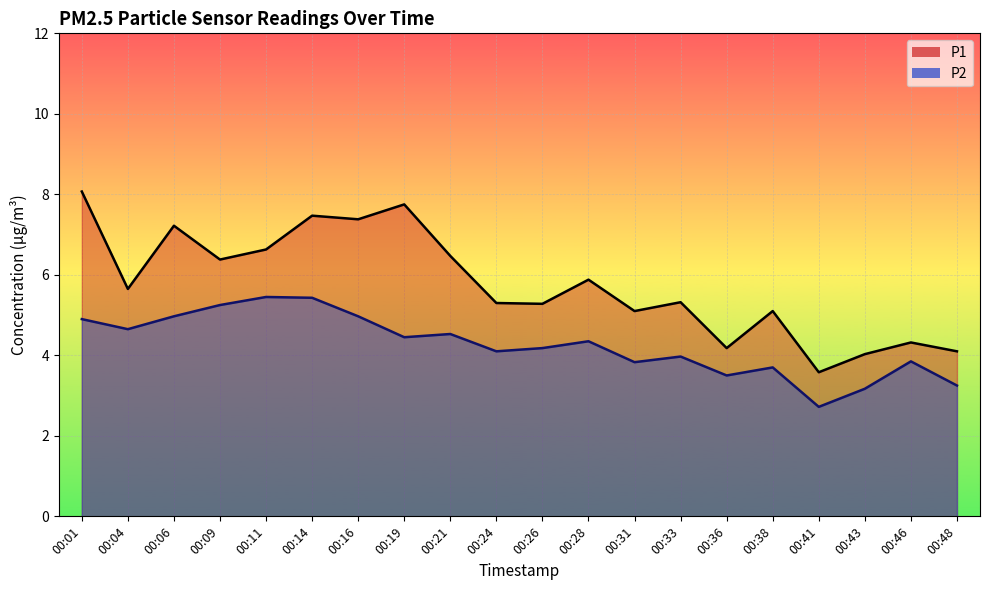

What is the total value across all series at 00:14?

12.9